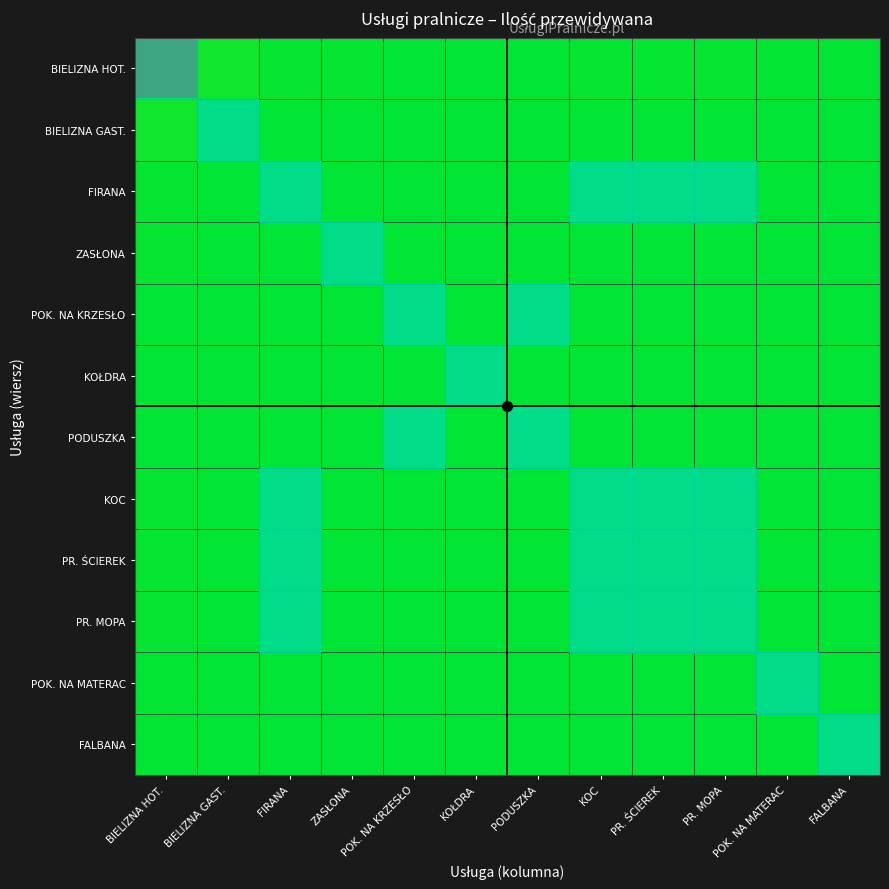

List the series in order of their peak value, highest first.

BIELIZNA HOT., BIELIZNA GAST., ZASŁONA, FIRANA, KOC, PR. ŚCIEREK, PR. MOPA, FALBANA, POK. NA MATERAC, KOŁDRA, POK. NA KRZESŁO, PODUSZKA